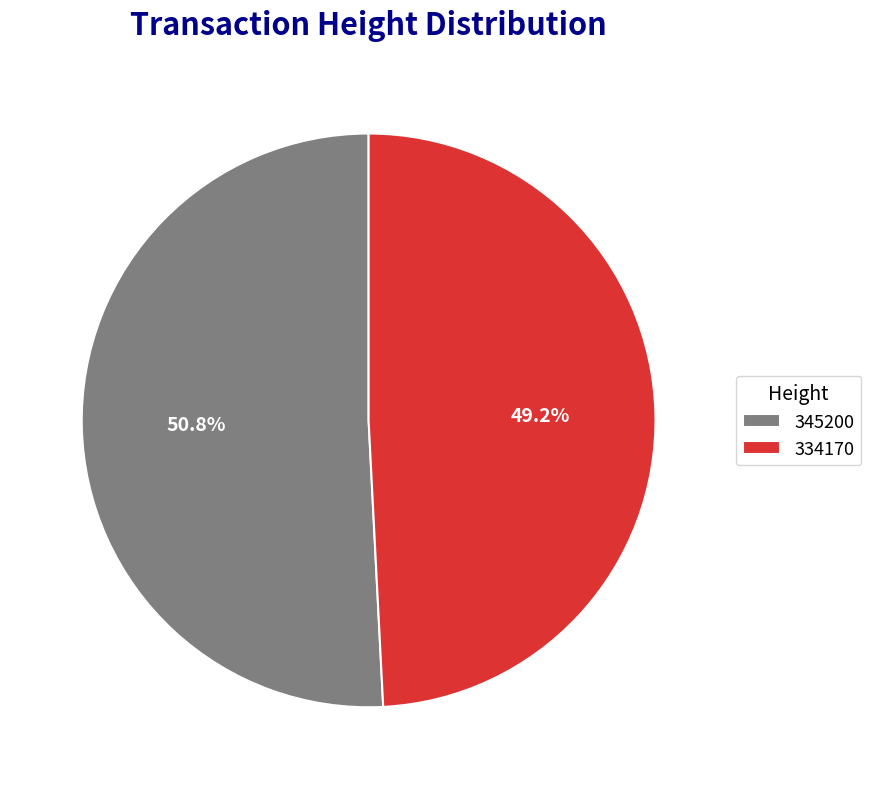

To the nearest percent, what is the difference between the 345200 and 334170 slice percentages?

2%